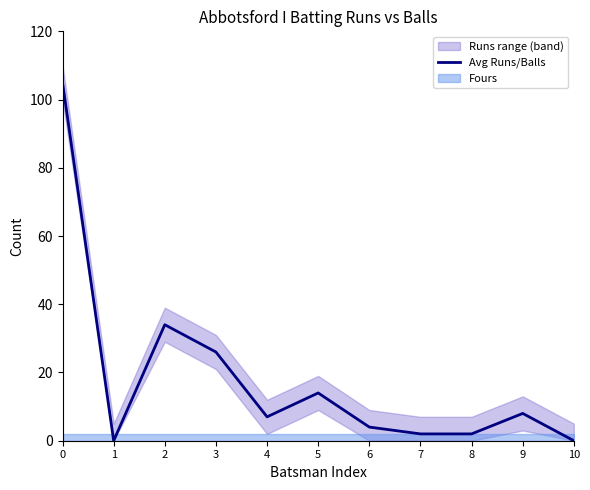

The chart shows a value of -66 at 10. True or false?

False